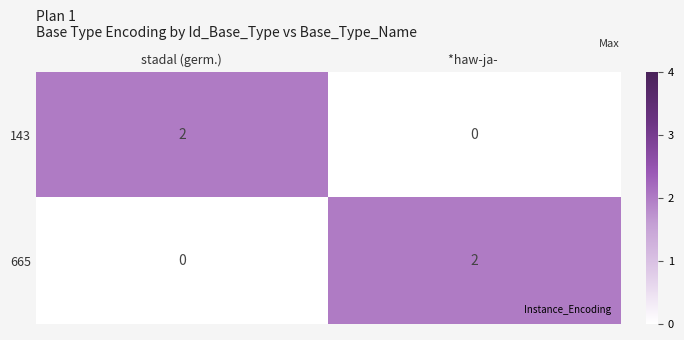

Rank the categories by 143 value from highest to lowest.

stadal (germ.), *haw-ja- 